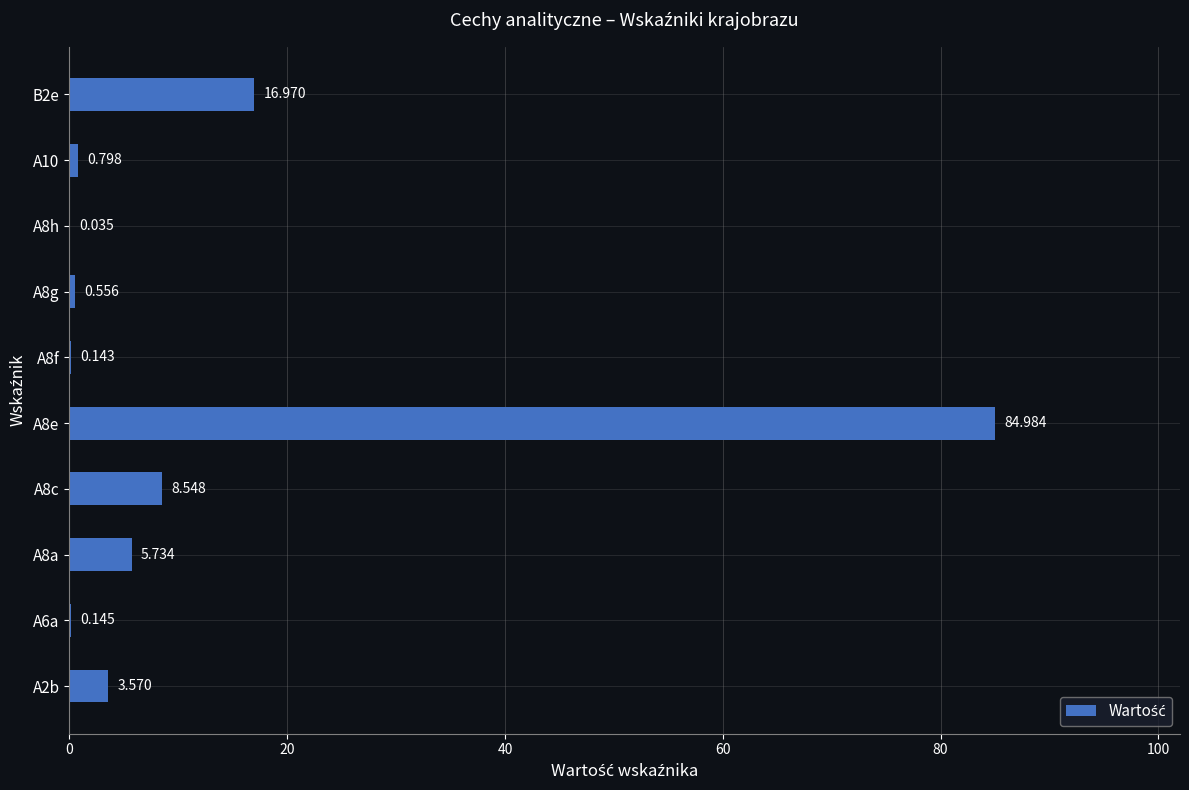

How many data points does each series have?

10